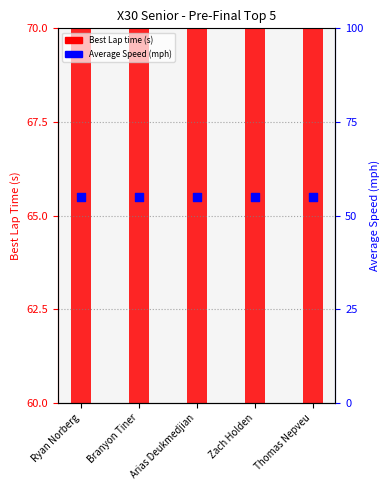

Which series has the widest spread of Y values?

Best Lap time